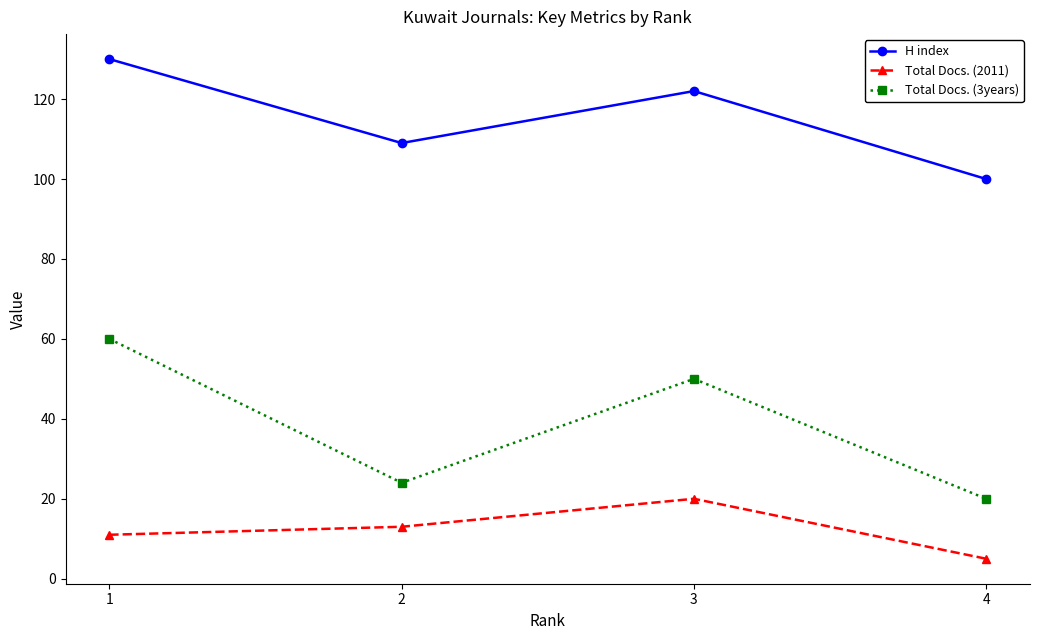

Between 3 and 4, which series saw the biggest shift?

Total Docs. (3years)